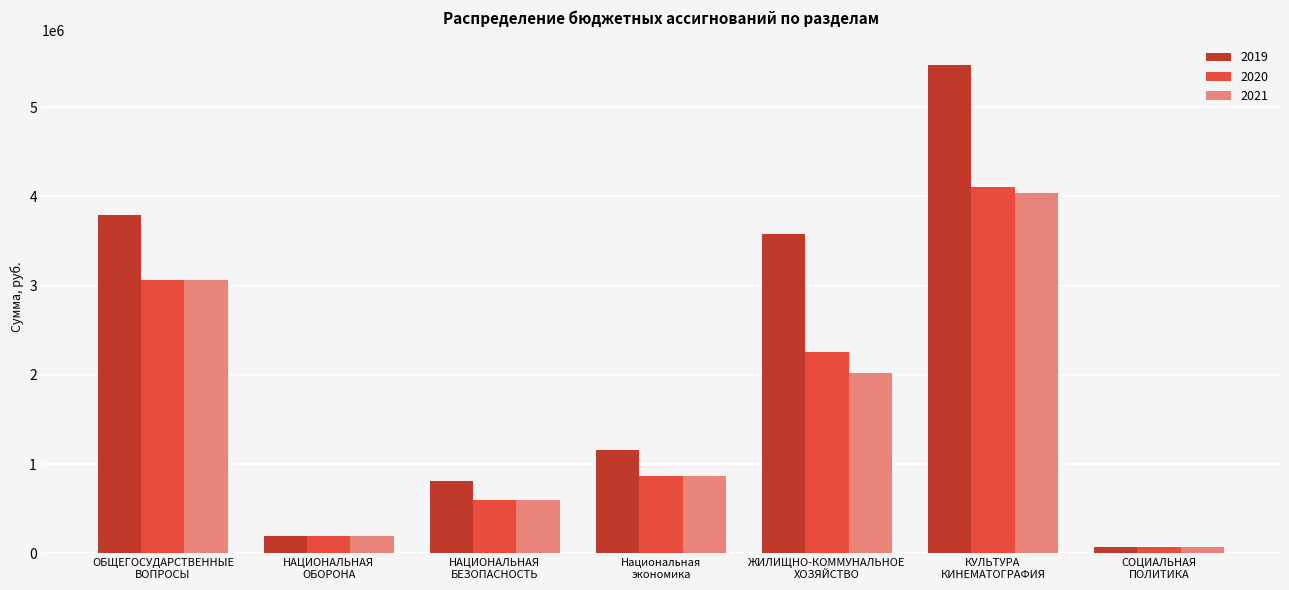

The 2021 series shows 4489274.7 at ОБЩЕГОСУДАРСТВЕННЫЕ
ВОПРОСЫ. True or false?

False